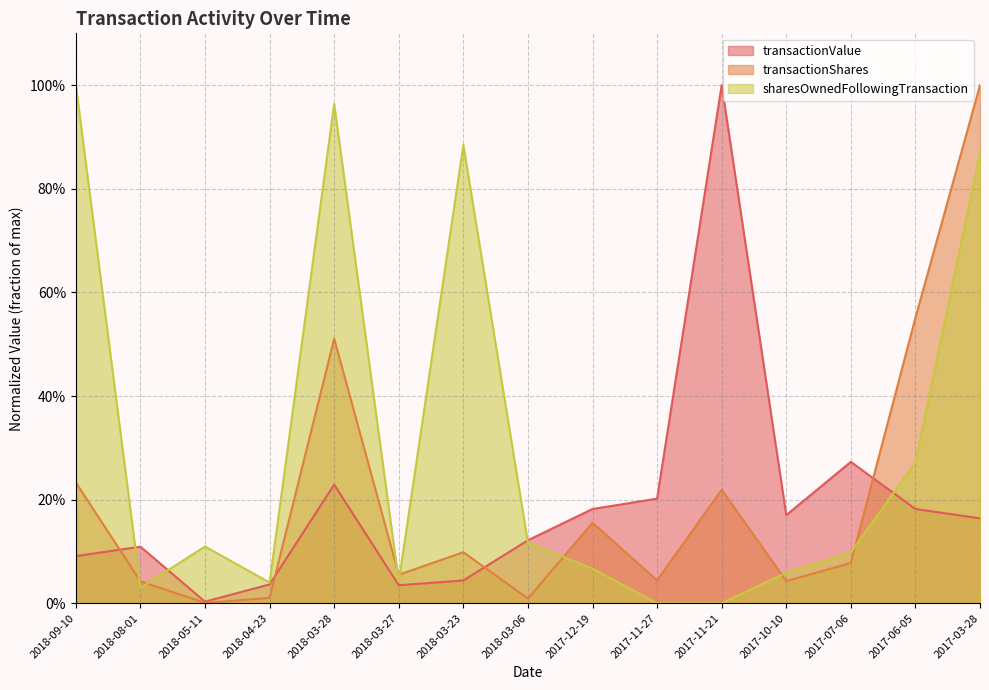

Reading right to left, what are all the values shown in this chart?

transactionValue: 0.2	0.2	0.3	0.2	1.0	0.2	0.2	0.1	0.0	0.0	0.2	0.0	0.0	0.1	0.1
transactionShares: 1.0	0.6	0.1	0.0	0.2	0.0	0.2	0.0	0.1	0.1	0.5	0.0	0.0	0.0	0.2
sharesOwnedFollowingTransaction: 0.9	0.3	0.1	0.1	0.0	0.0	0.1	0.1	0.9	0.0	1.0	0.0	0.1	0.0	1.0